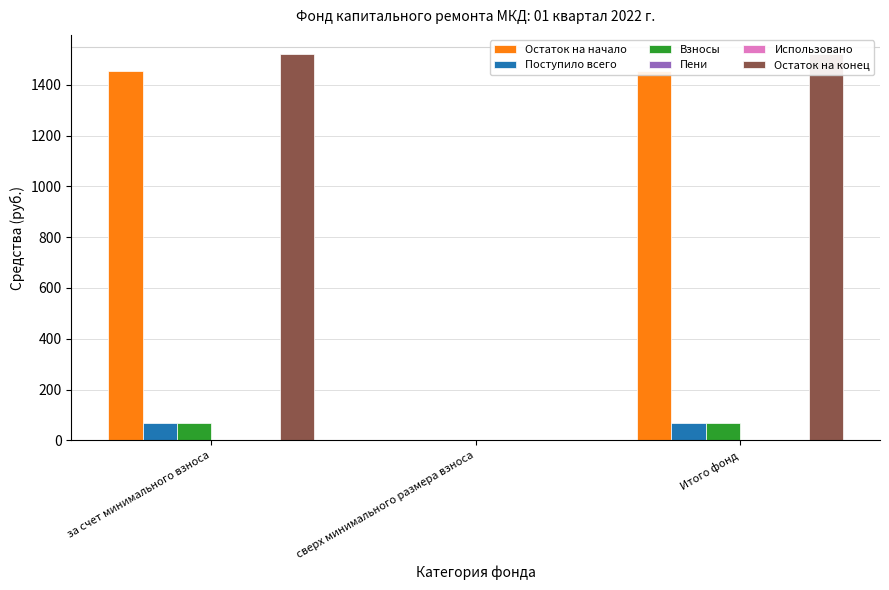

What is the approximate value of Взносы at Итого фонд?

67.1